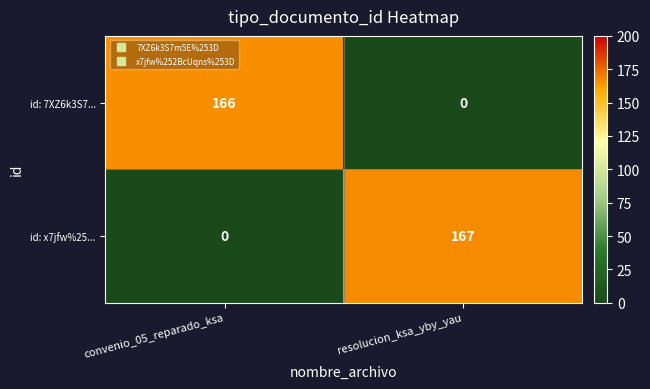

Rank the series by their average value, from highest to lowest.

id: x7jfw%25..., id: 7XZ6k3S7...